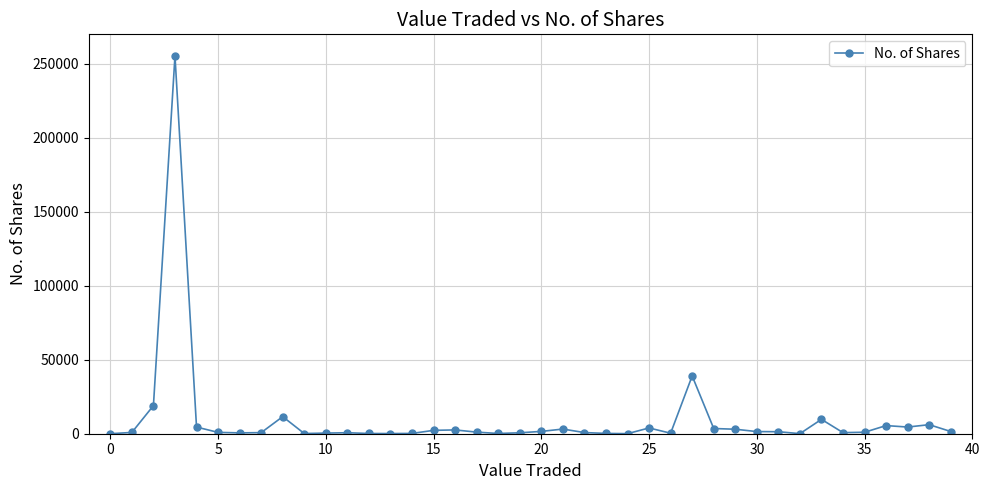

True or false: the data has more than 0 interior local peaks.

True